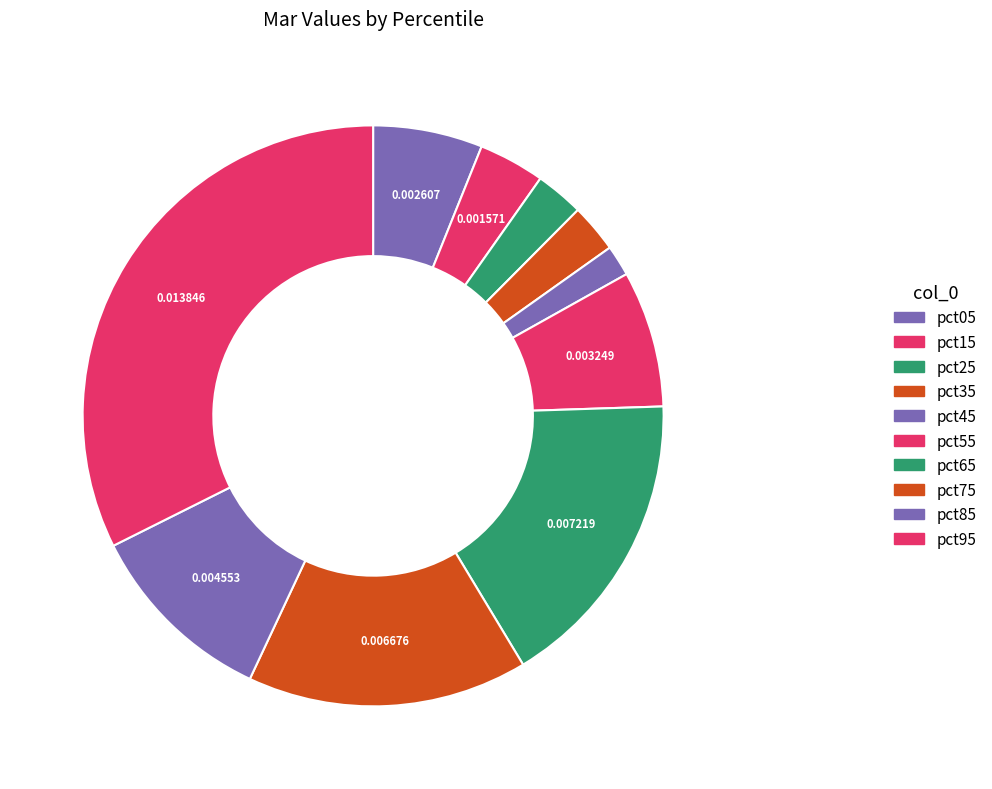

To the nearest percent, what portion does pct25 represent?

3%